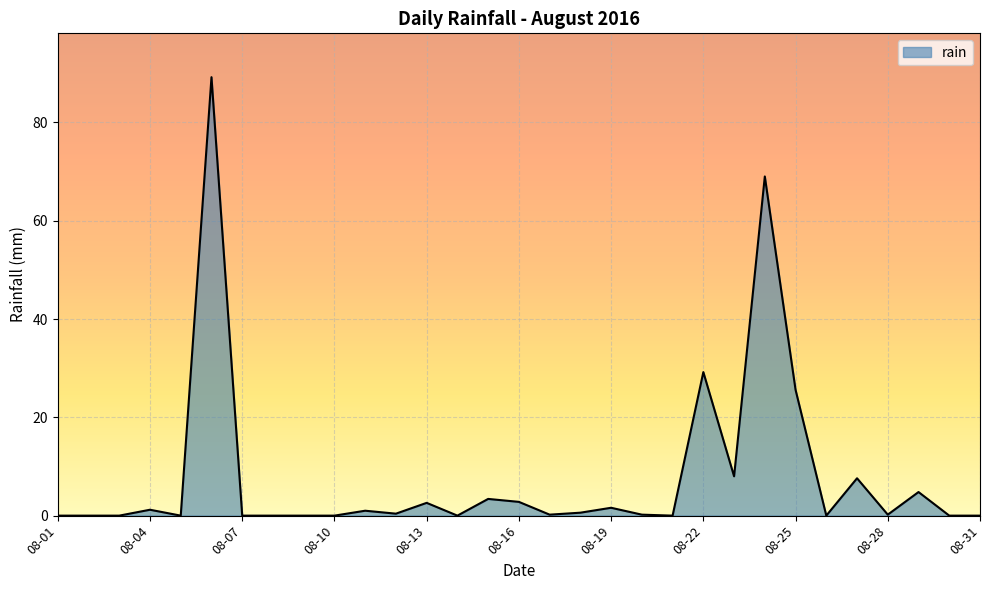

Is it true that the value at 08-07 is 32.9?

False